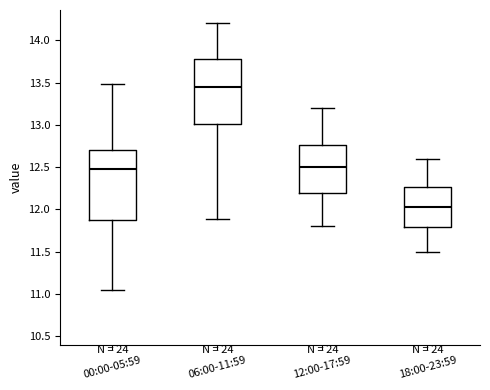

Reading left to right, read every box against the y-axis: the position of its median line, the range the box covers, and the ends of its whiskers. The values are not printed on the chart, so give them approximately, as read against the axis.

00:00-05:59: median 12.50, box 11.90 to 12.70, whiskers 11.05 to 13.50
06:00-11:59: median 13.45, box 13.00 to 13.80, whiskers 11.90 to 14.20
12:00-17:59: median 12.50, box 12.20 to 12.75, whiskers 11.80 to 13.20
18:00-23:59: median 12.05, box 11.80 to 12.25, whiskers 11.50 to 12.60